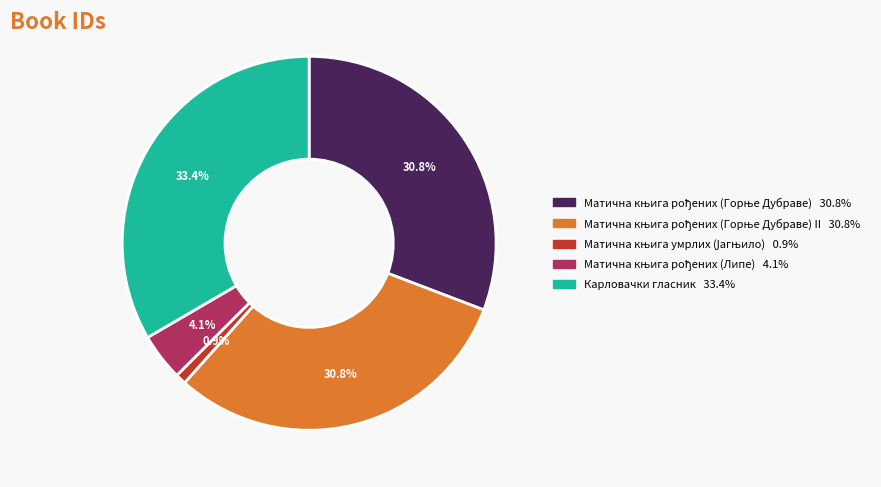

Does any single category account for the majority?

No